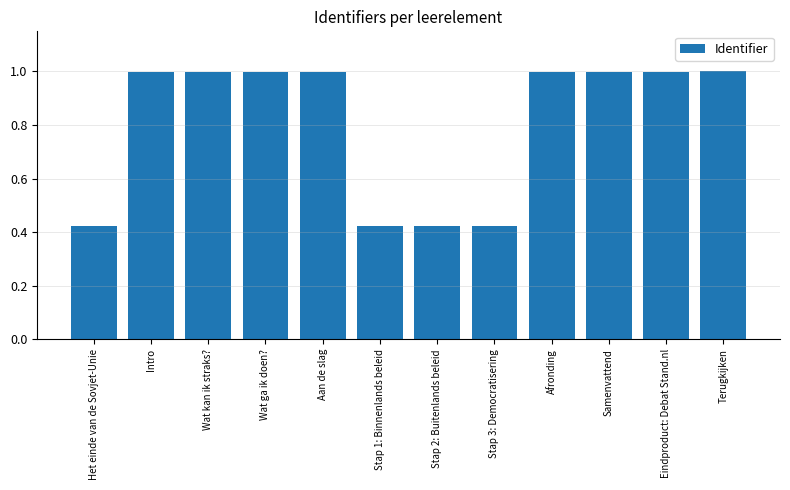

Read the value at Aan de slag.

1.0